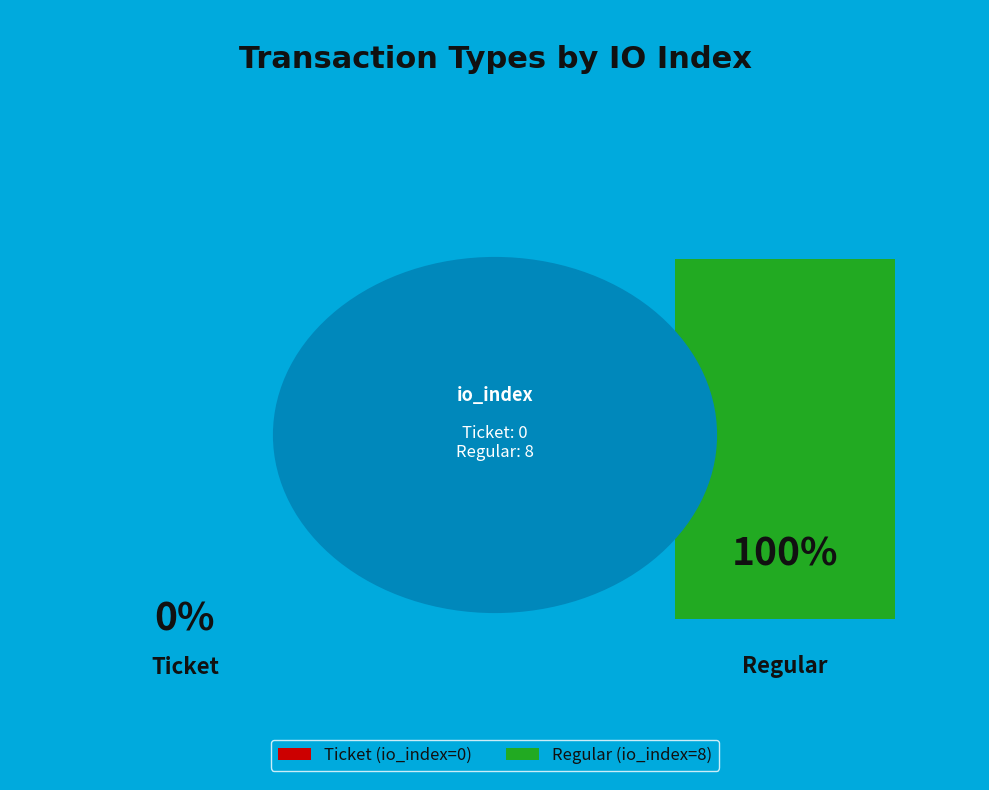

To the nearest percent, what portion does Regular (io_index=8) represent?

100%